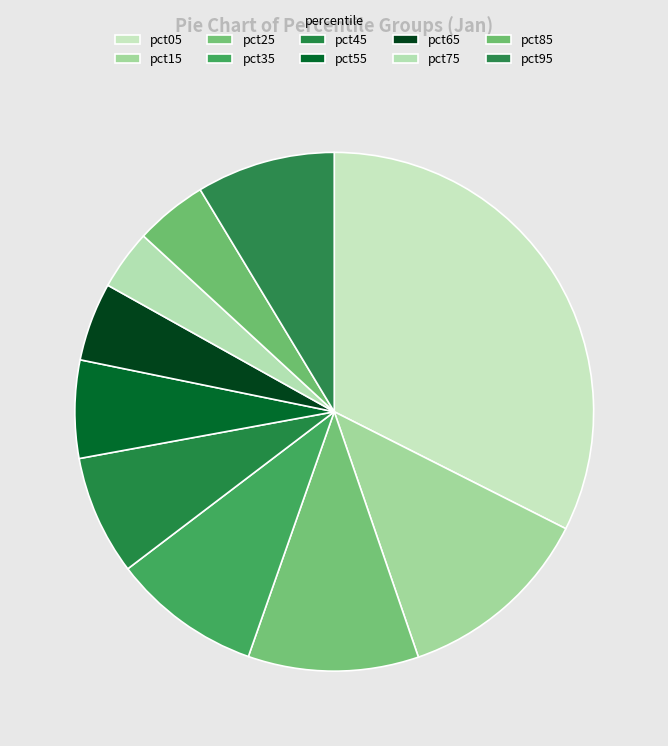

To the nearest percent, what is the average slice percentage?

10%